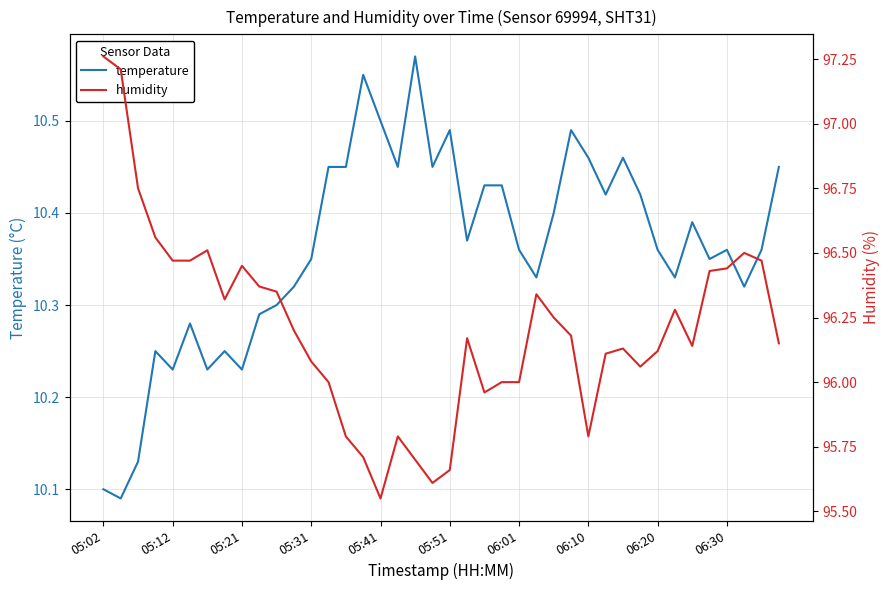

What is the smallest value displayed?

10.1